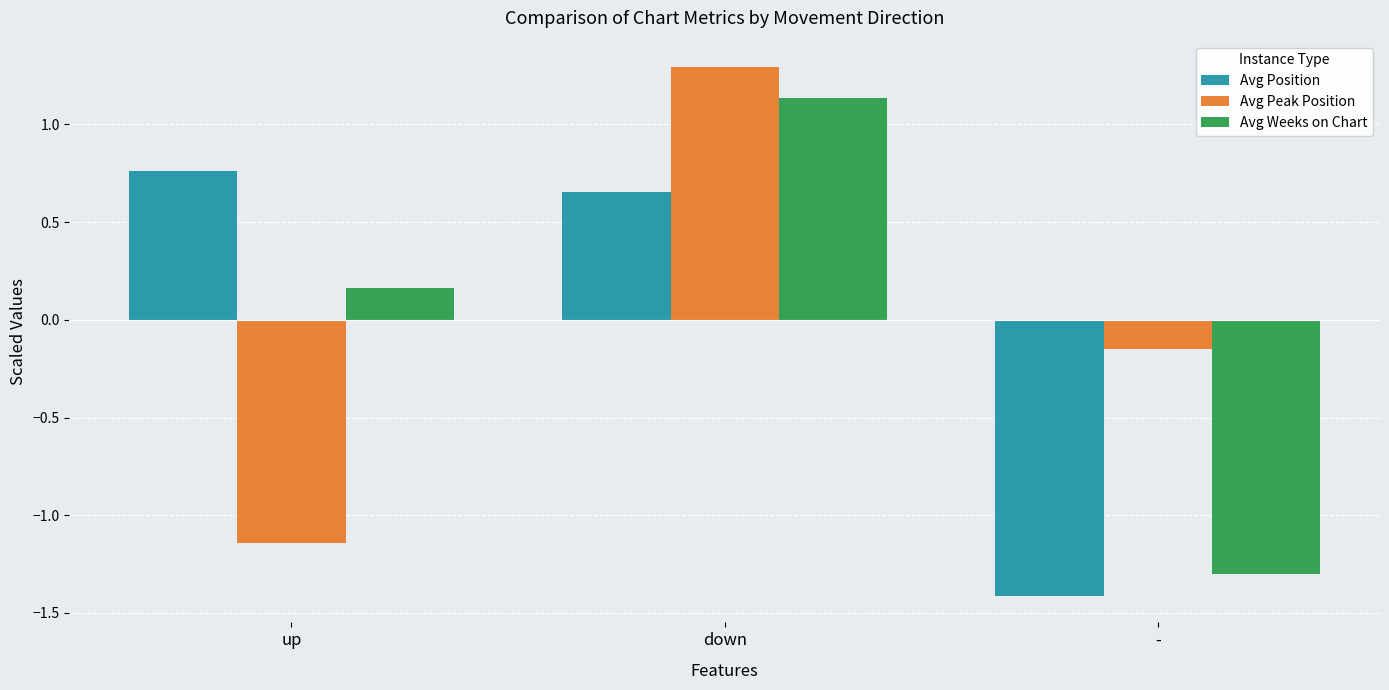

Is the value of Avg Peak Position at - greater than the value of Avg Weeks on Chart at -?

Yes